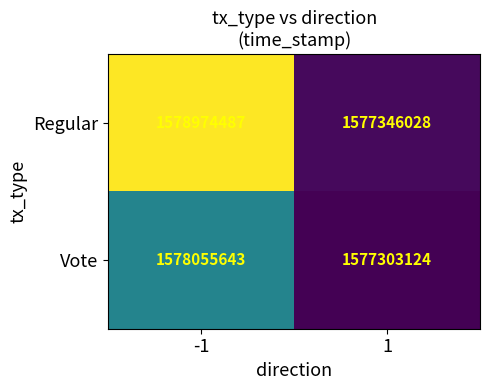

Which series has the largest total across all categories?

Regular